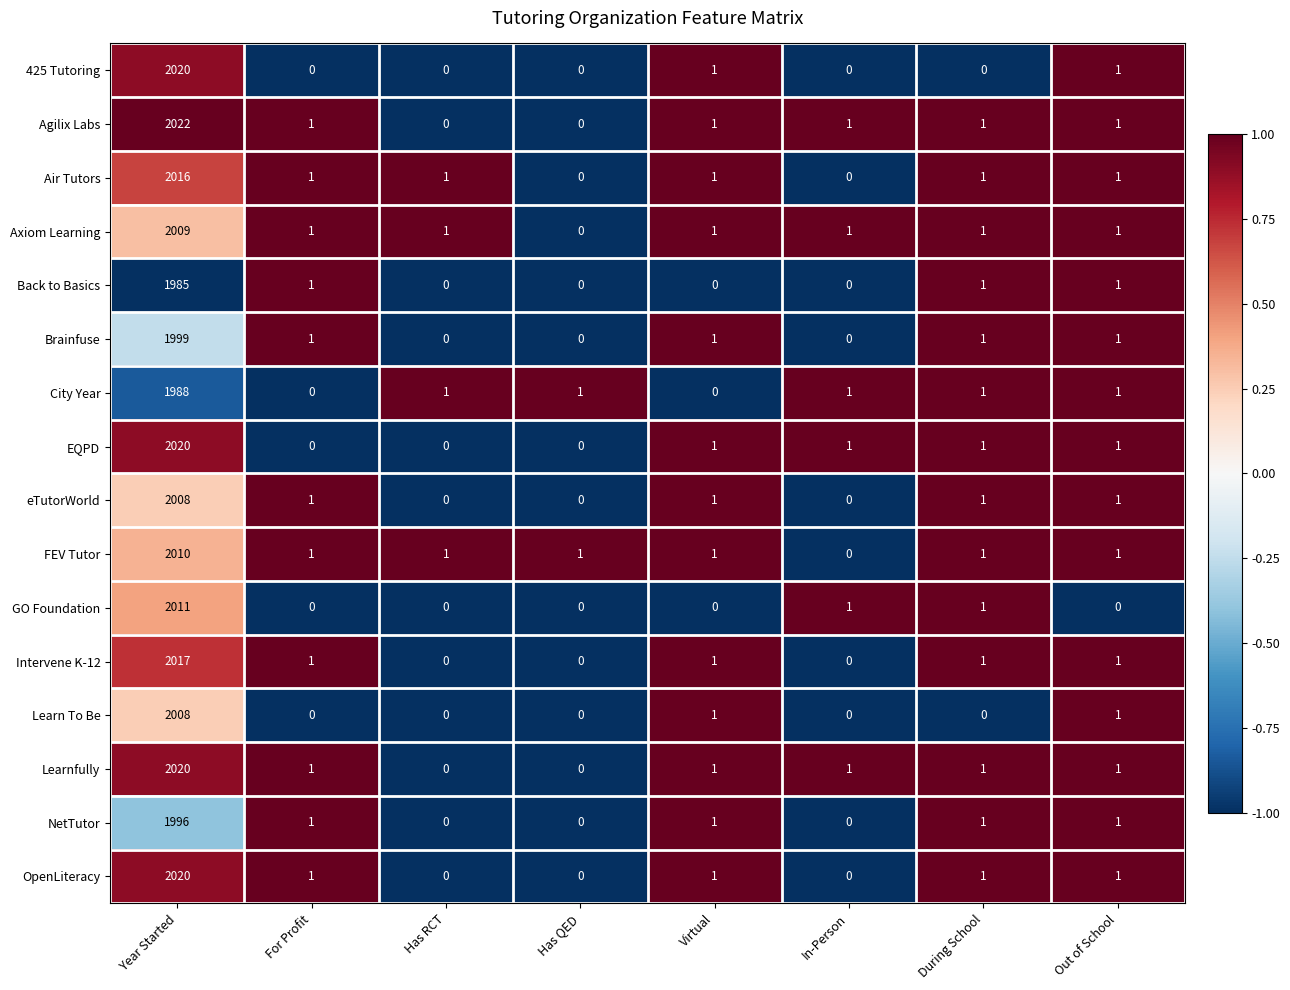

Count the number of categories in the chart.

8